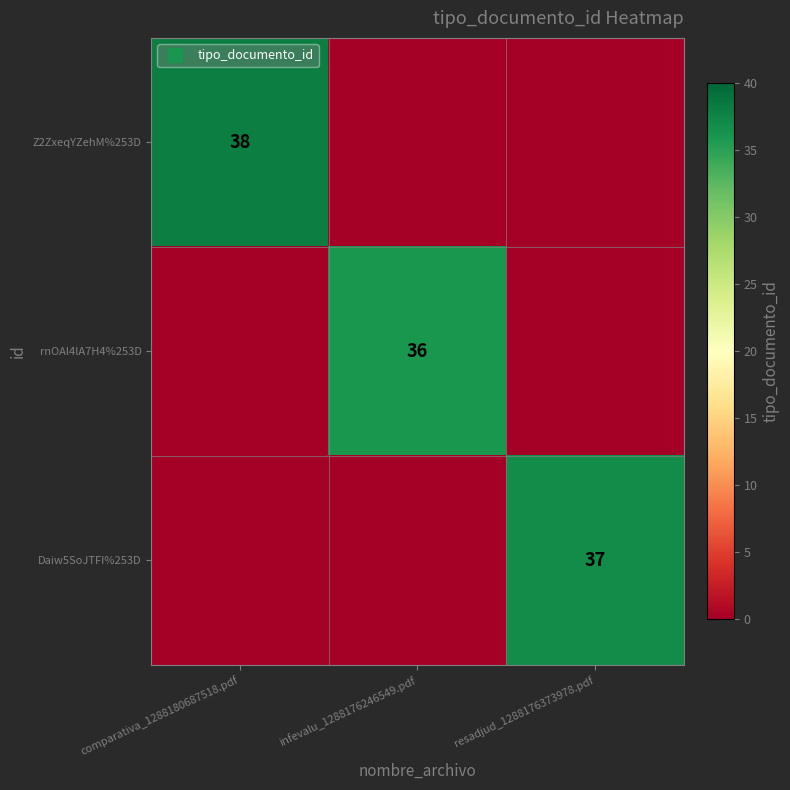

Rank the series by their average value, from lowest to highest.

rnOAl4lA7H4%253D, Daiw5SoJTFI%253D, Z2ZxeqYZehM%253D